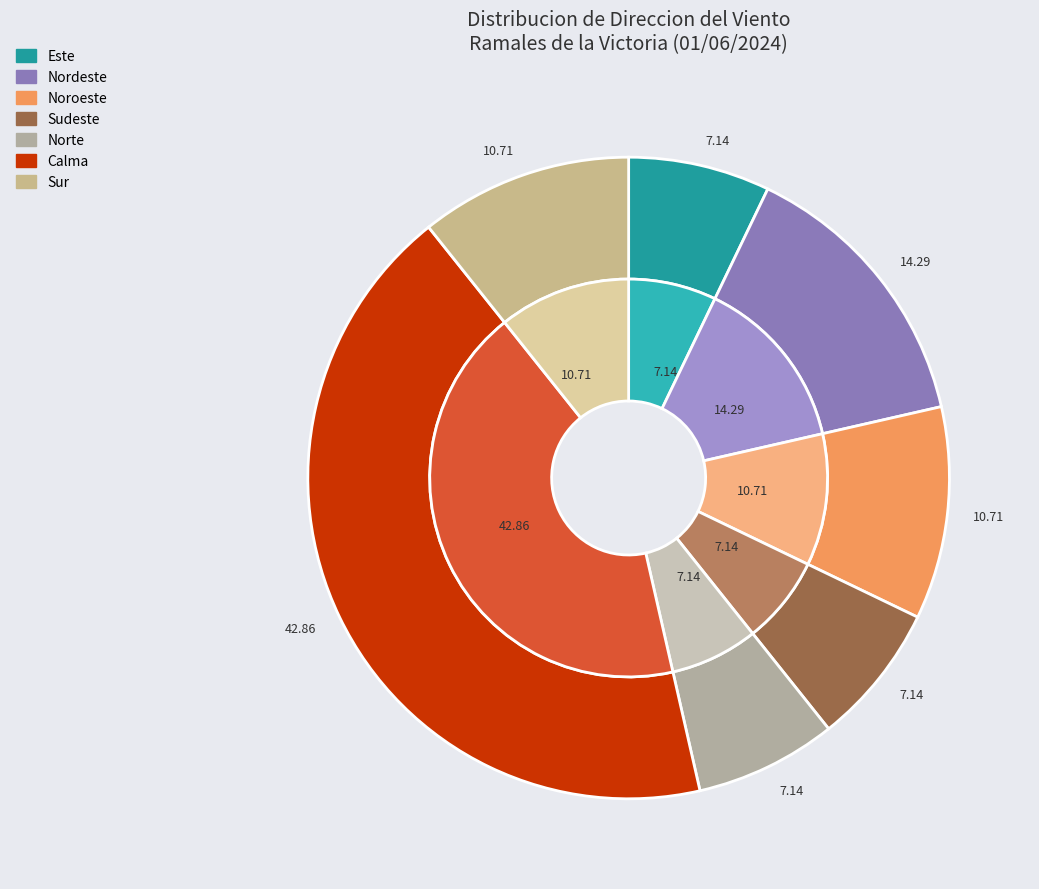

Does Calma represent more than half of the total?

No